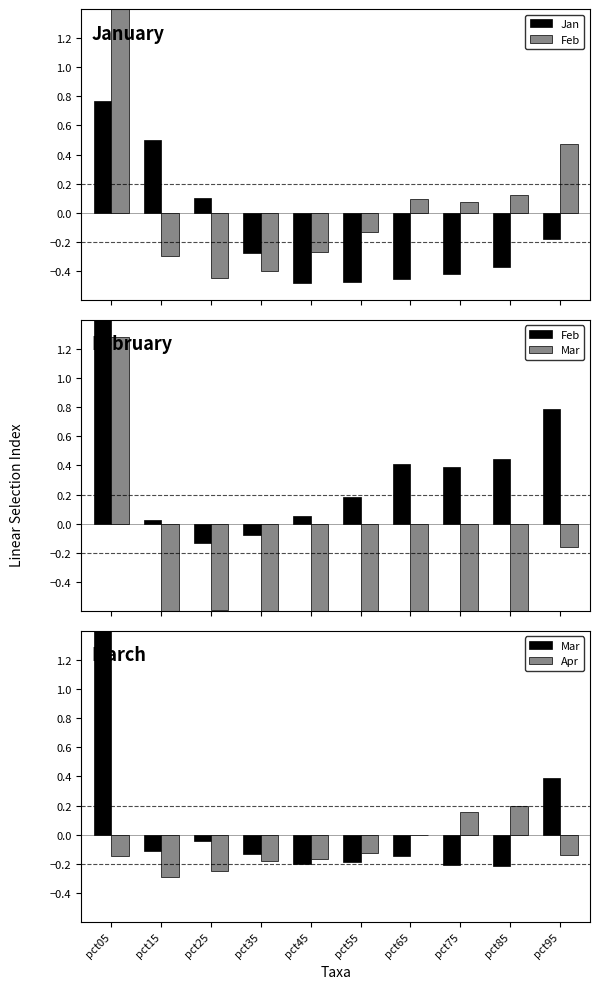

At which category is the sum across all series the highest?

pct05